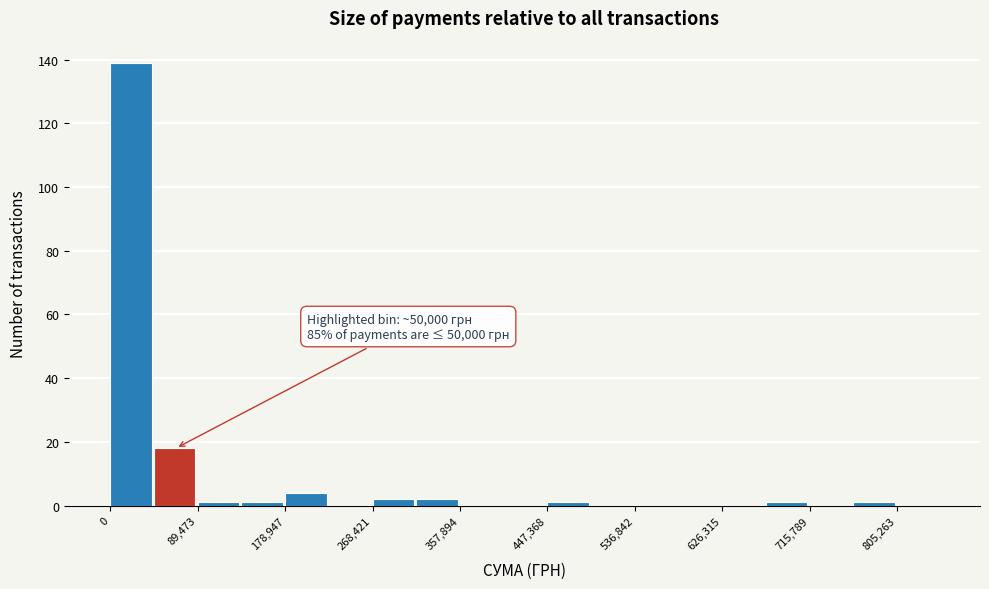

Which range on the x-axis has the tallest bar?

0 to 40000